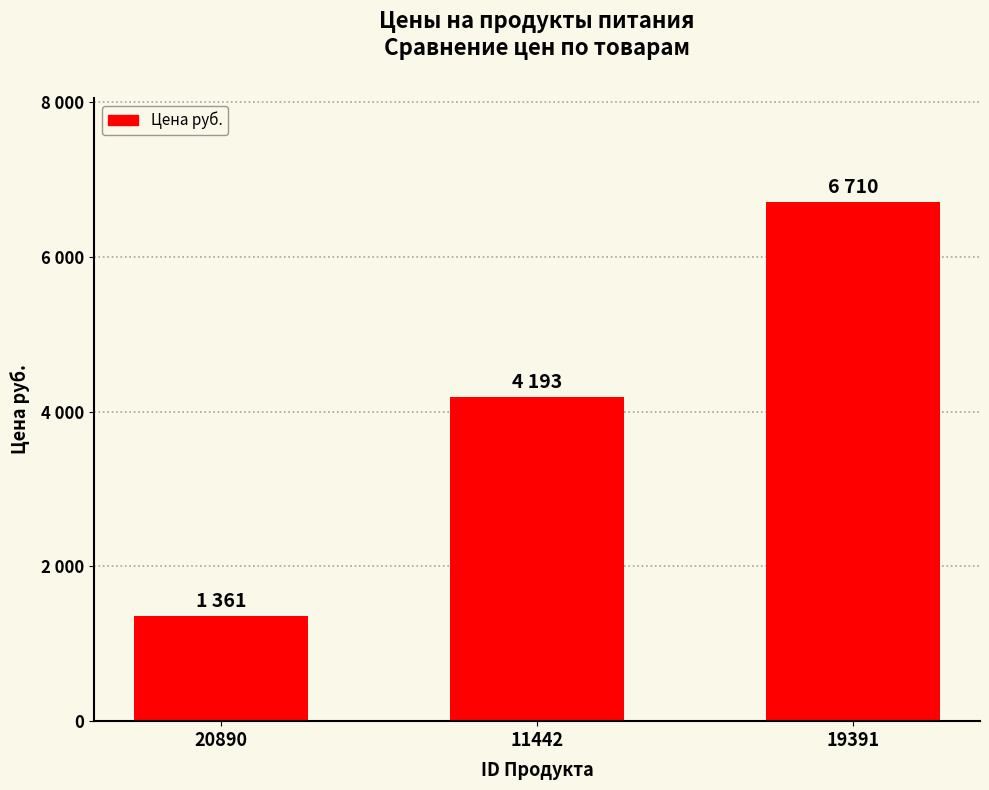

Rank the categories by value from highest to lowest.

19391, 11442, 20890